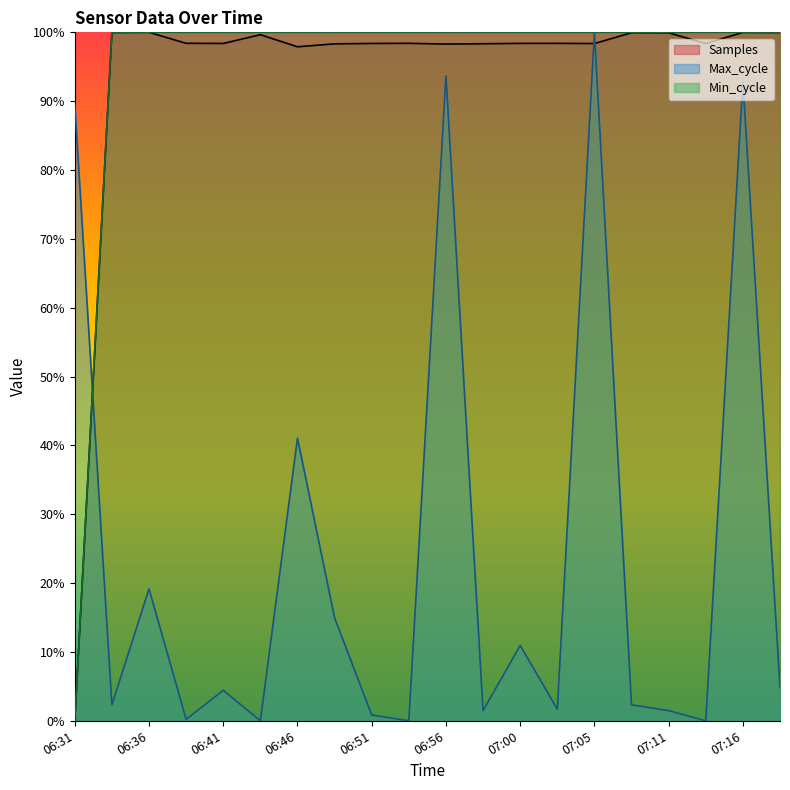

True or false: Min_cycle and Samples intersect in this chart.

False